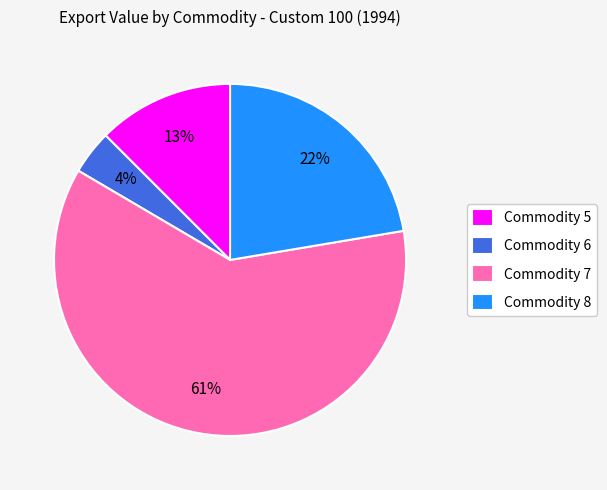

What is the largest slice in the pie chart?

Commodity 7